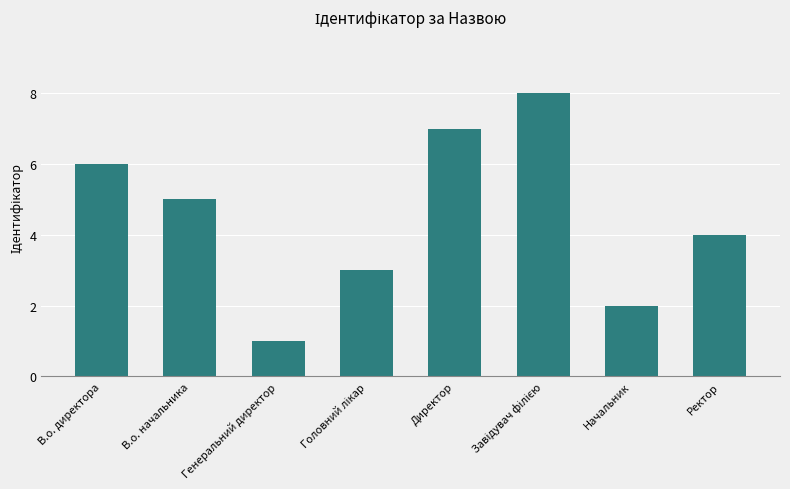

Reading left to right, extract all data points from this chart.

6	5	1	3	7	8	2	4